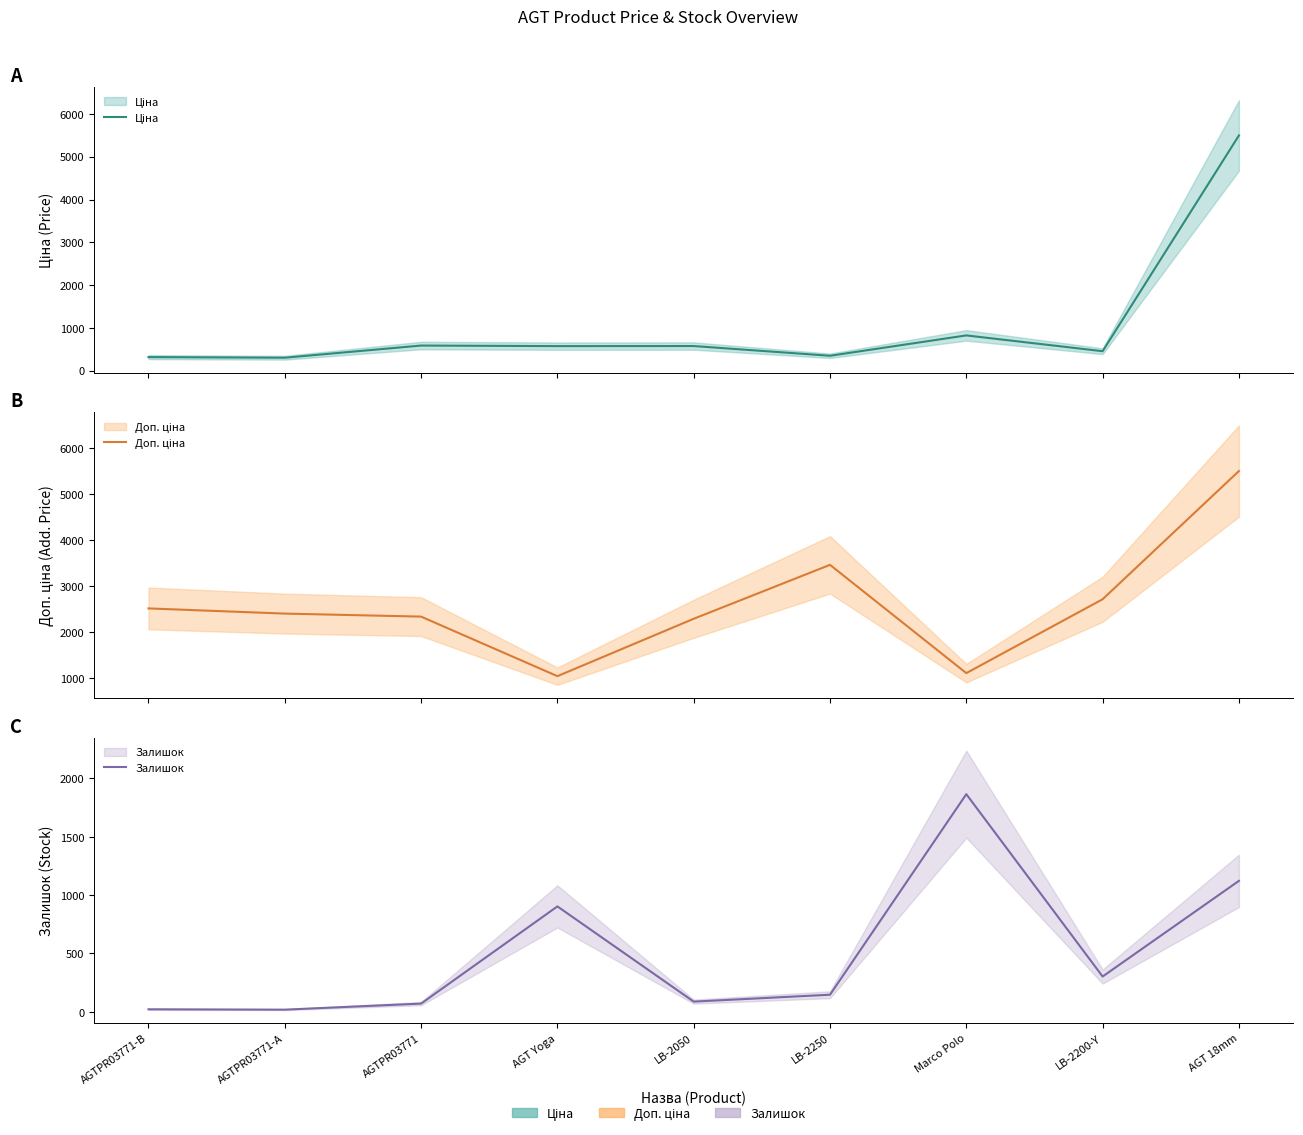

At which category does Доп. ціна reach its first local peak?

LB-2250